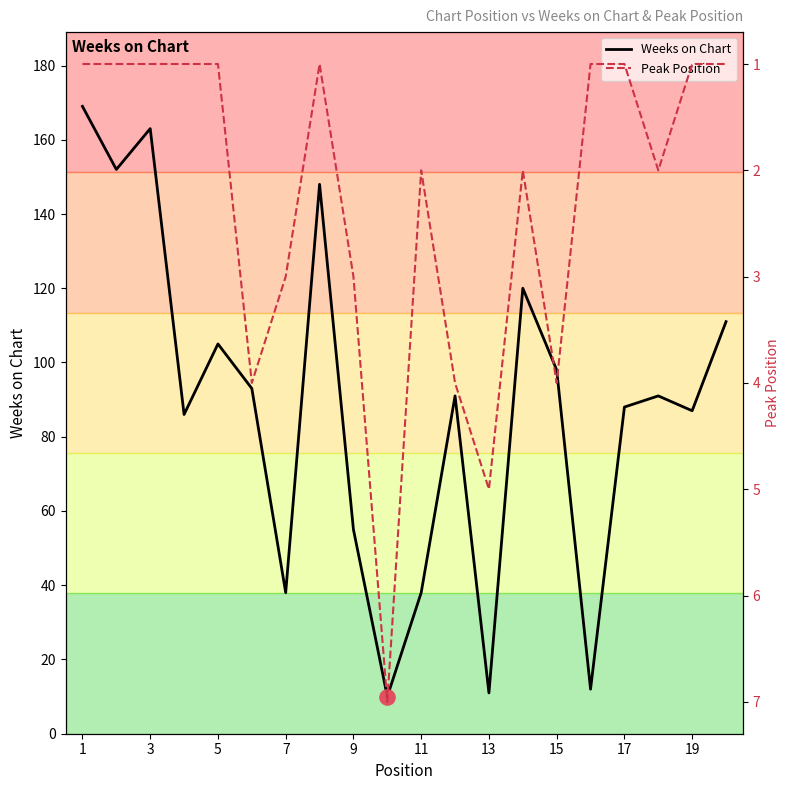

At how many categories does at least one series exceed 89?

11